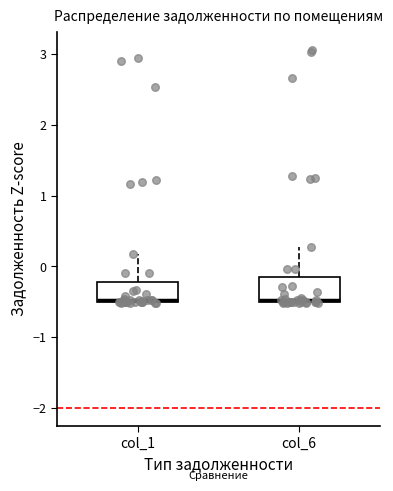

Reading left to right, transcribe this box plot: for each box, give where its median line is, the range the box spans, and where its two whiskers end, as read against the y-axis. The values are not printed on the chart, so give them approximately, as read against the axis.

col_1: median -0.5 (drawn on the box's lower edge), box -0.5 to -0.2, whiskers -0.5 to 0.2
col_6: median -0.5 (drawn on the box's lower edge), box -0.5 to -0.2, whiskers -0.5 to 0.3